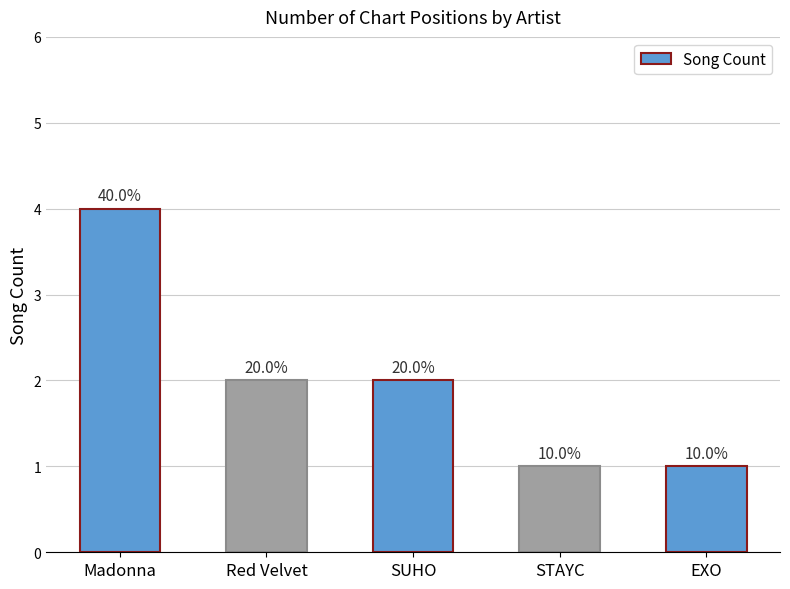

How many bars are there in total?

5